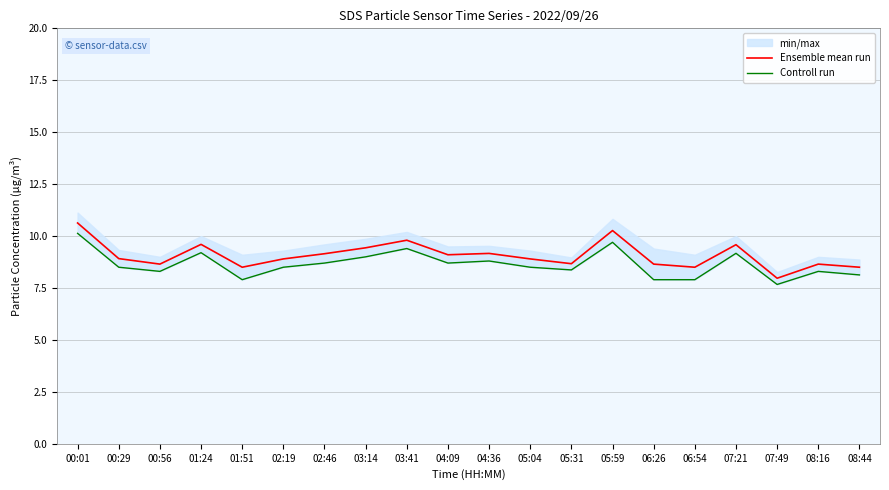

Reading left to right, list all the values displayed in this chart.

Ensemble mean run: 00:01=10.6	00:29=8.9	00:56=8.7	01:24=9.6	01:51=8.5	02:19=8.9	02:46=9.1	03:14=9.4	03:41=9.8	04:09=9.1	04:36=9.2	05:04=8.9	05:31=8.7	05:59=10.3	06:26=8.7	06:54=8.5	07:21=9.6	07:49=8.0	08:16=8.7	08:44=8.5
Controll run: 00:01=10.1	00:29=8.5	00:56=8.3	01:24=9.2	01:51=7.9	02:19=8.5	02:46=8.7	03:14=9.0	03:41=9.4	04:09=8.7	04:36=8.8	05:04=8.5	05:31=8.4	05:59=9.7	06:26=7.9	06:54=7.9	07:21=9.2	07:49=7.7	08:16=8.3	08:44=8.1